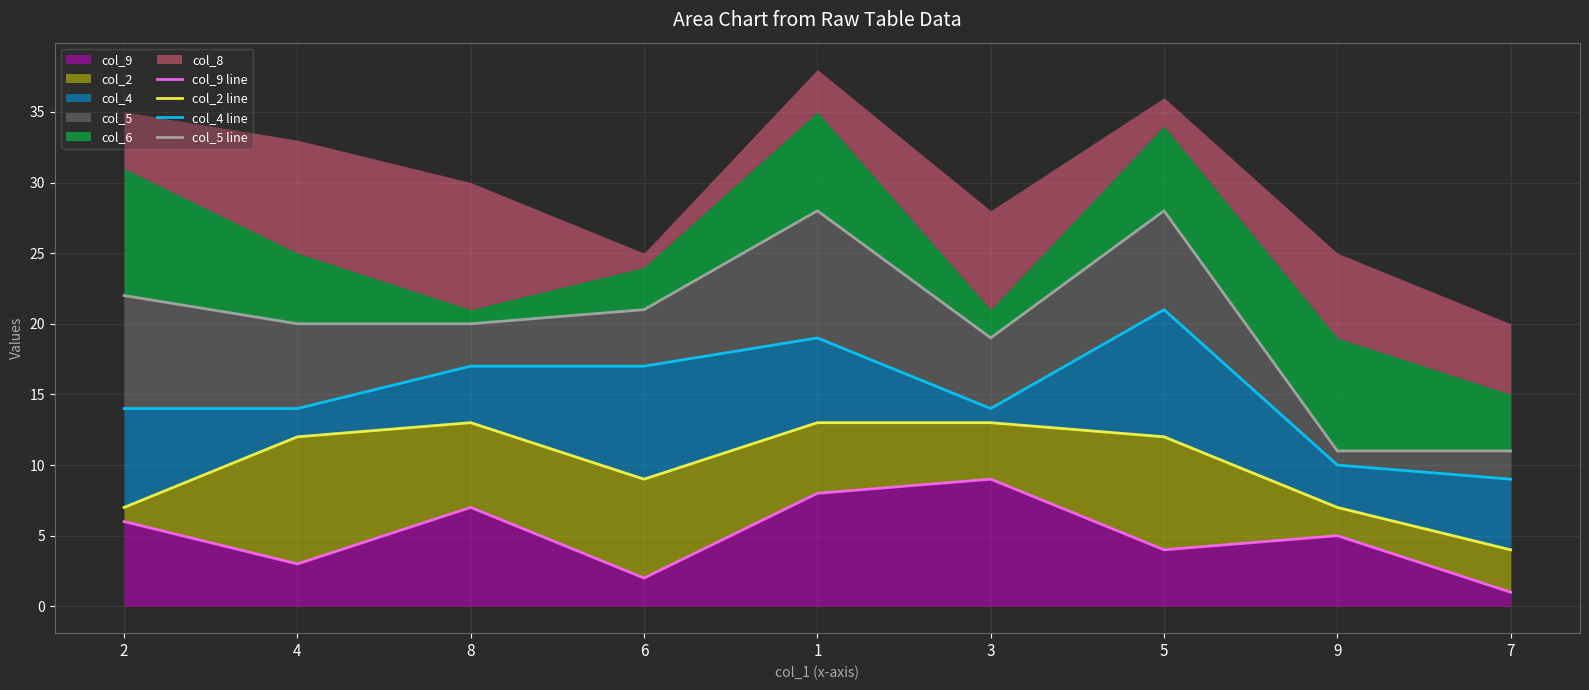

What is the value of the col_5 line point at the 2nd from the left?

20